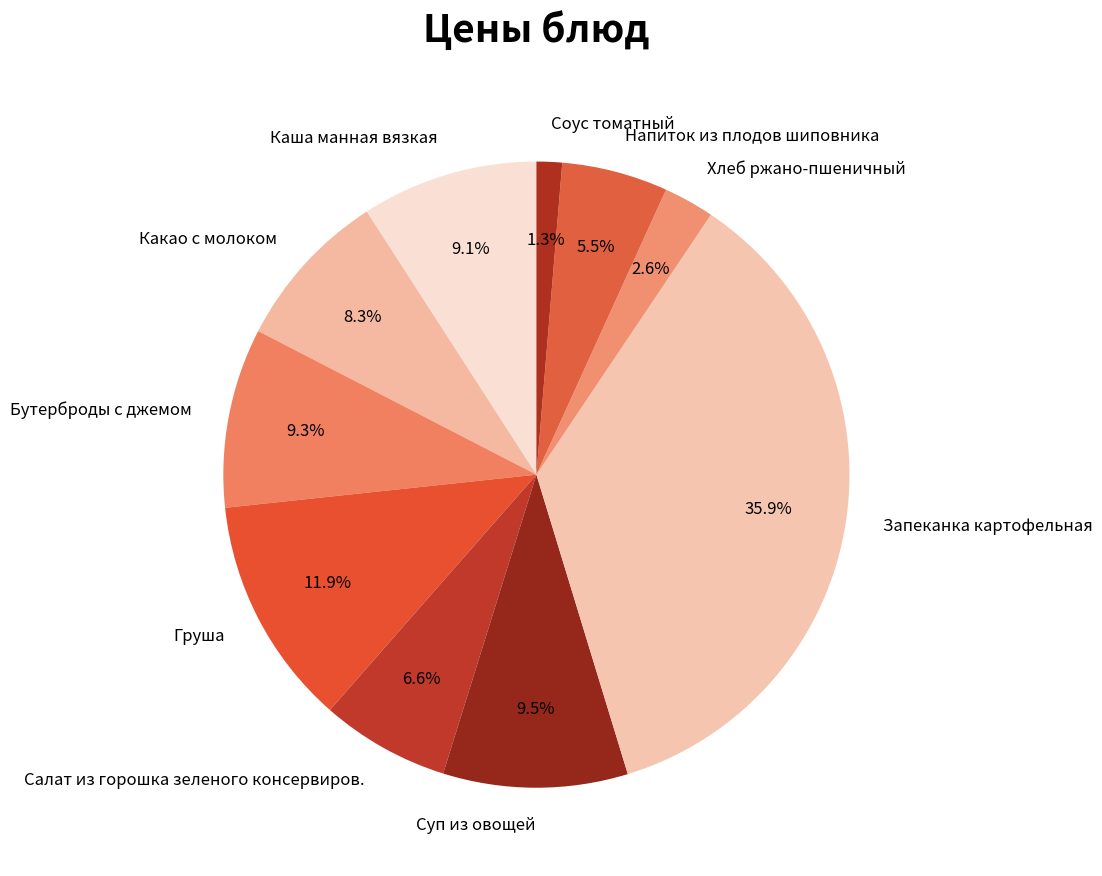

Approximately how many times larger is the value at Соус томатный compared to Напиток из плодов шиповника?

0.2